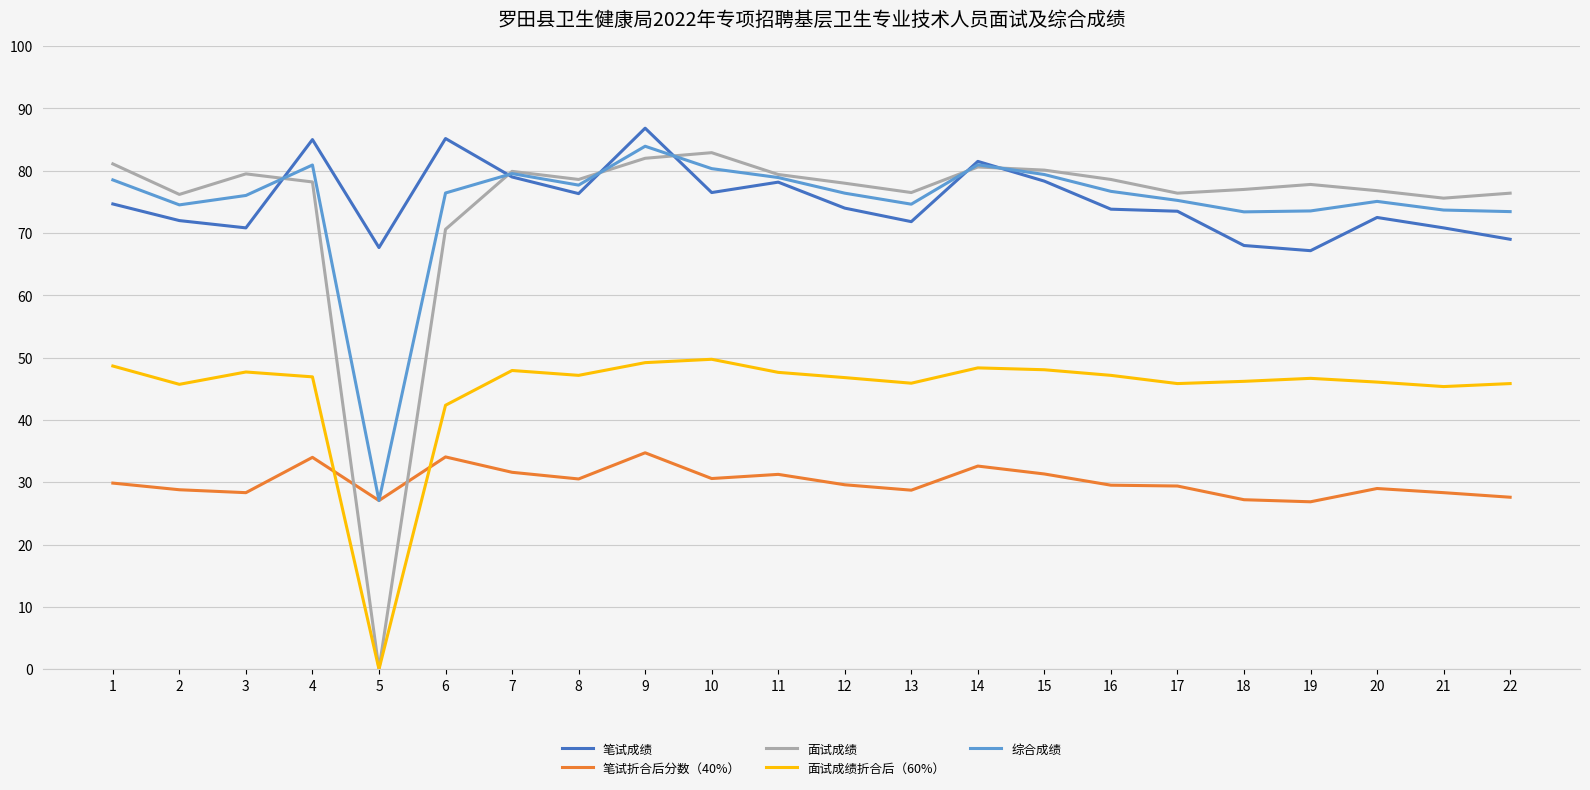

What is the spread (max minus min) of values at 1?

51.2